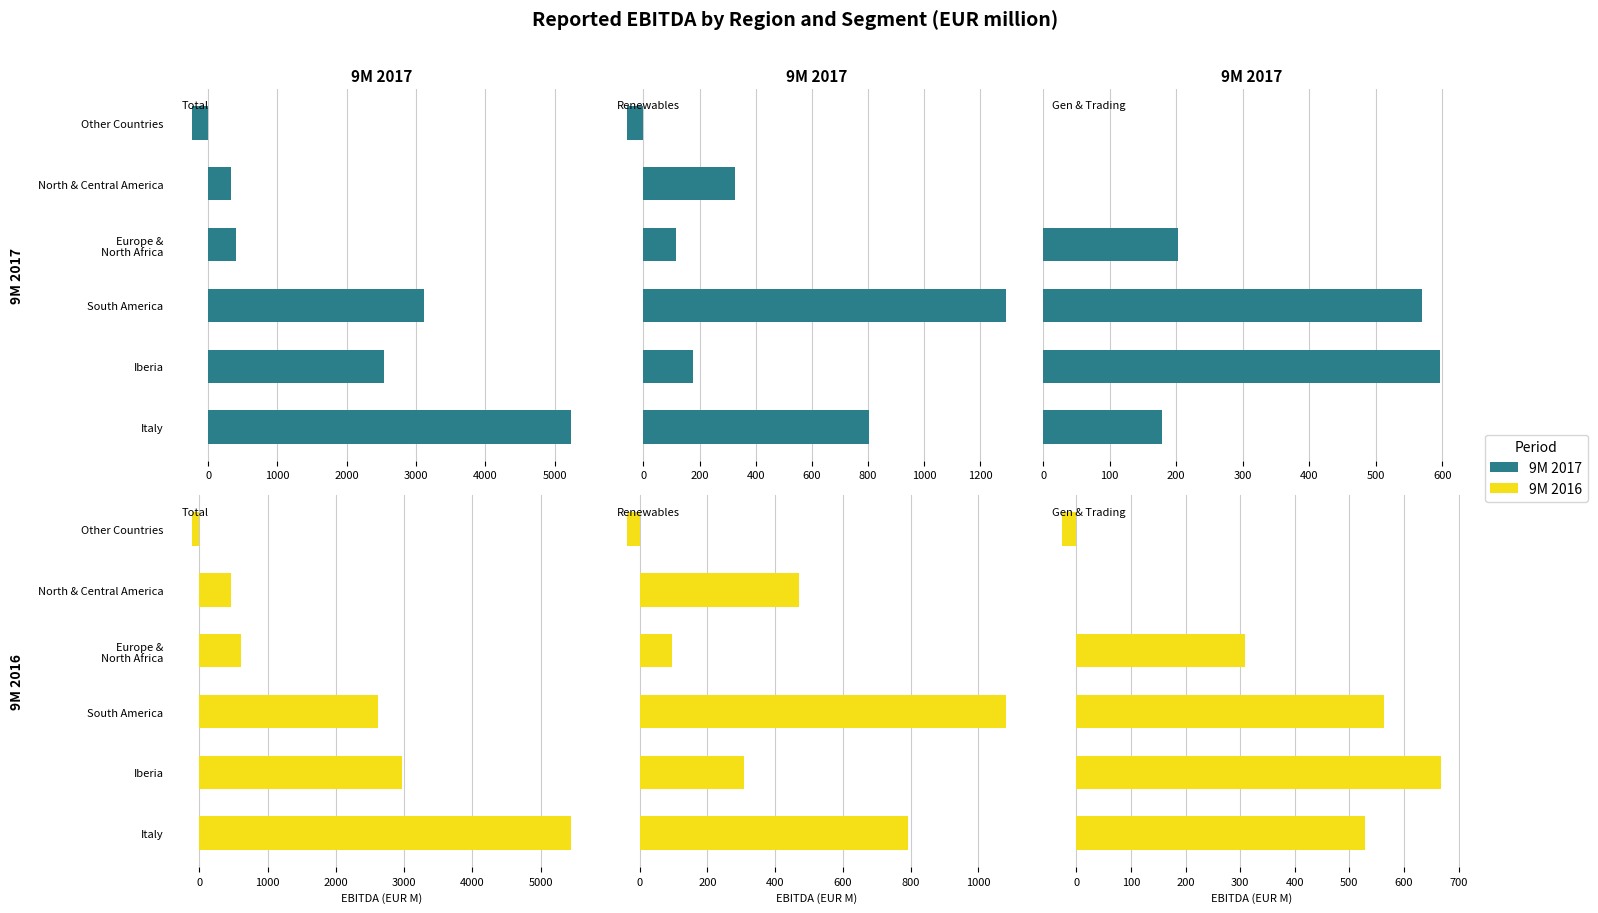

Which series changed the most between Iberia and North & Central America?

9M 2016 – Total